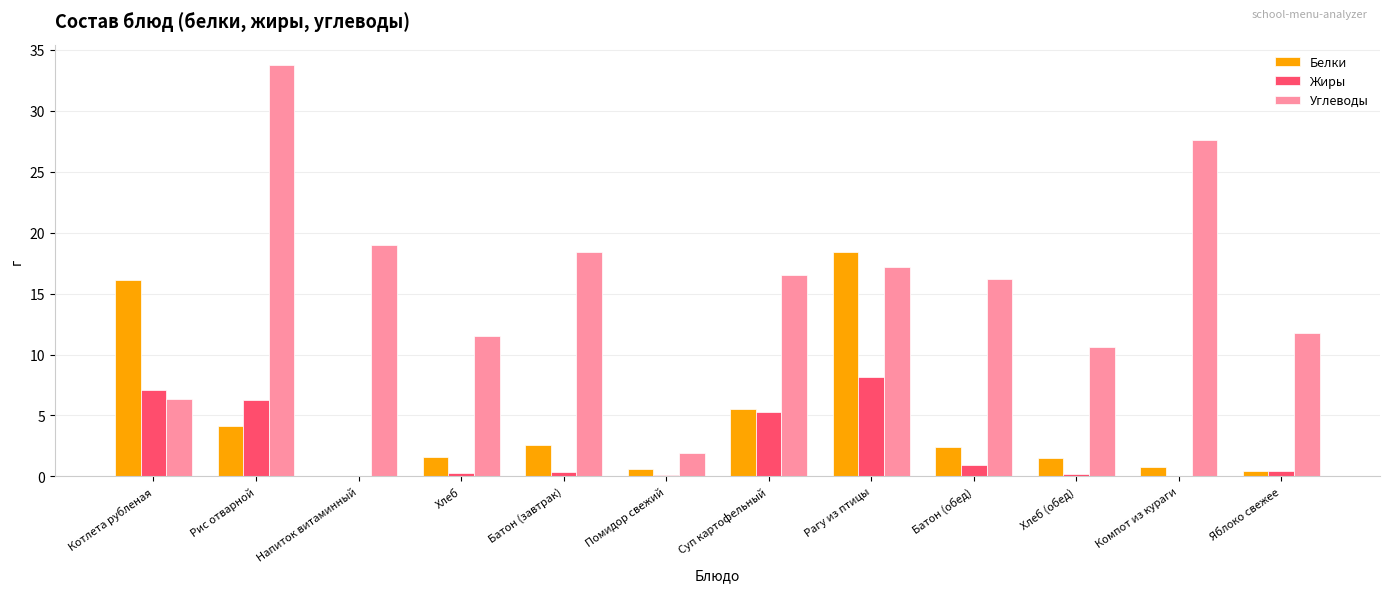

The value of Углеводы at Яблоко свежее is 11.8. True or false?

True